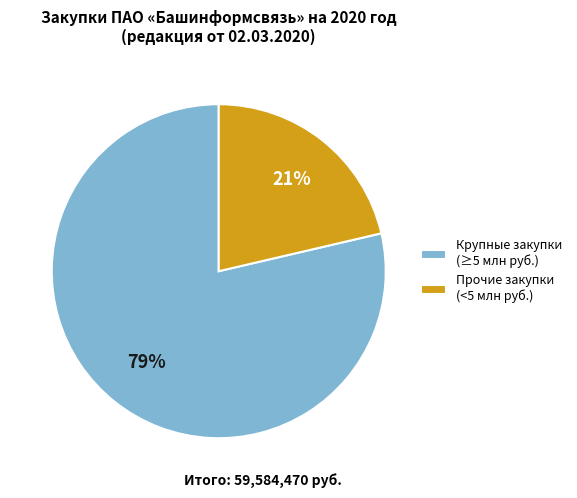

To the nearest percent, what is the combined percentage of Крупные закупки (≥5 млн руб.) and Прочие закупки (<5 млн руб.)?

100%